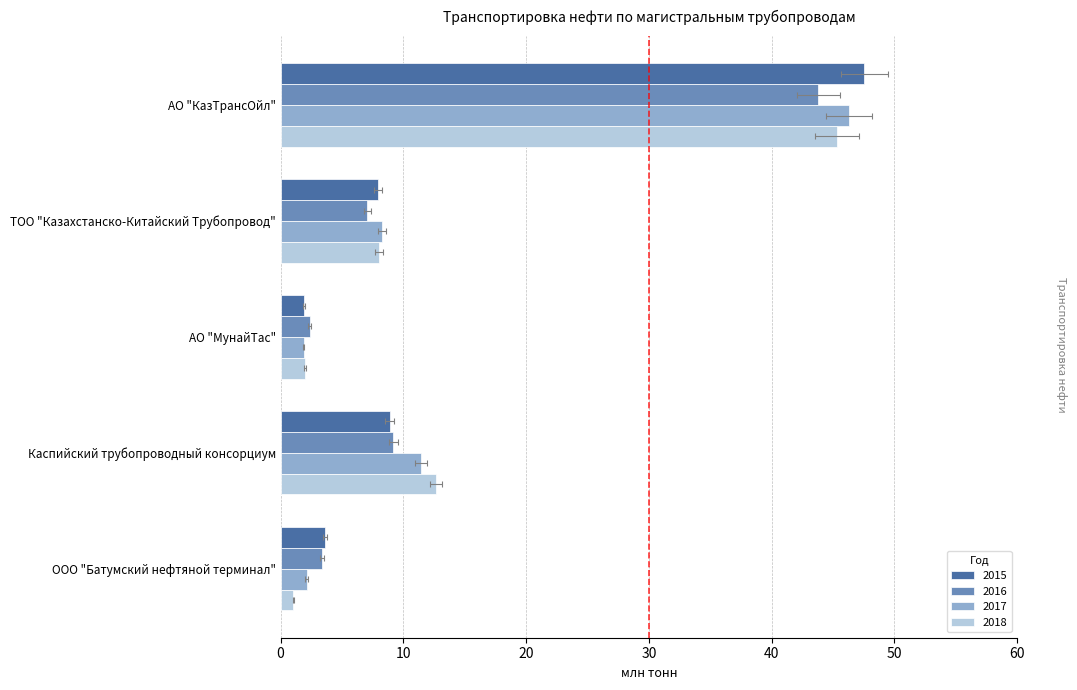

How many groups of bars are there?

5